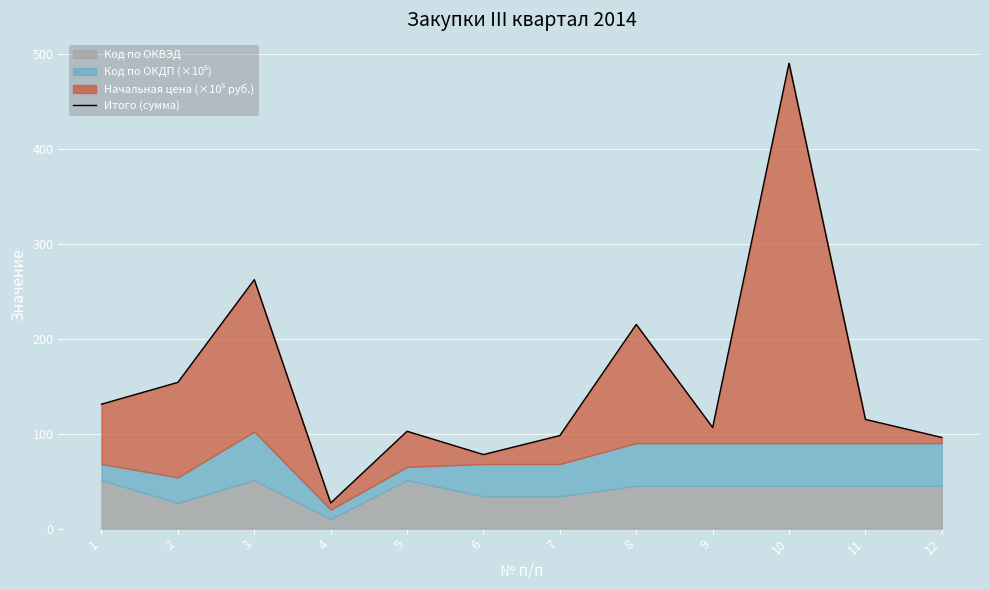

True or false: the data shows 98.0 at 7.

True